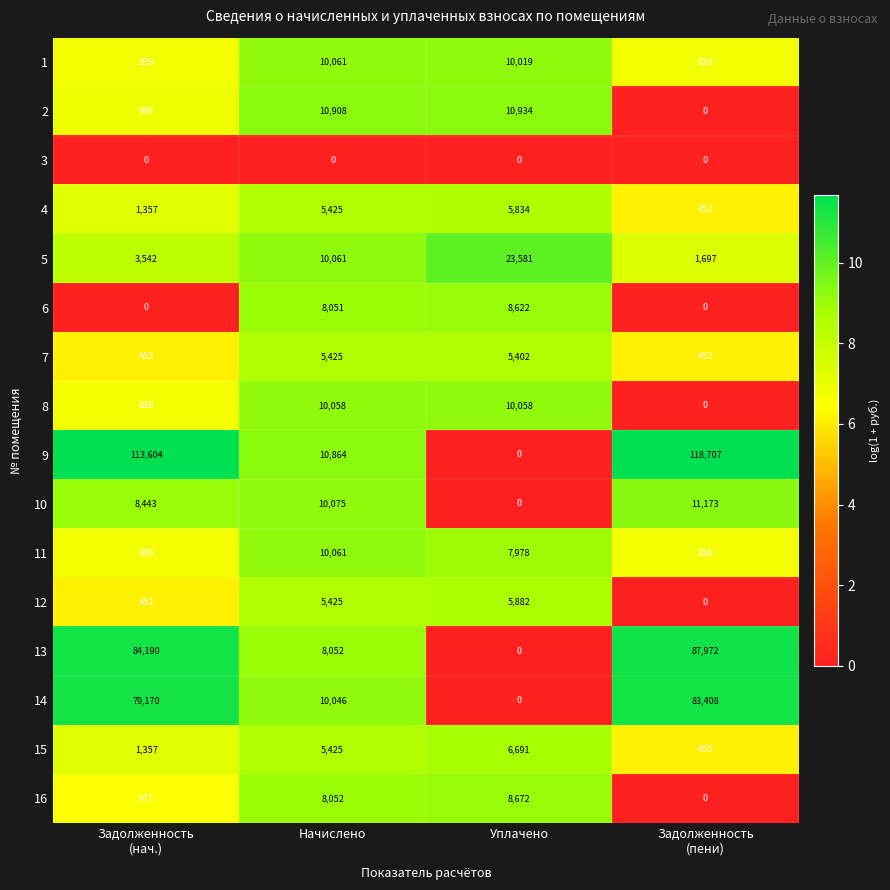

What is the greatest value displayed?

118707